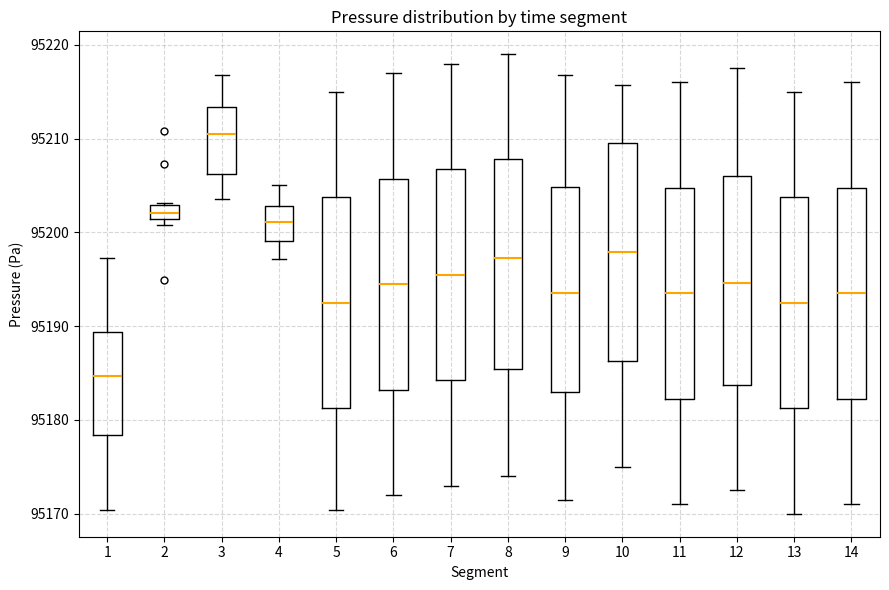

Reading left to right, transcribe this box plot: for each box, give where its median line is, the range the box spans, and where its two whiskers end, as read against the y-axis. The values are not printed on the chart, so give them approximately, as read against the axis.

1: median 95185, box 95178 to 95189, whiskers 95170 to 95197
2: median 95202, box 95201 to 95203, whiskers 95201 (just below the box's lower edge) to 95203
3: median 95210, box 95206 to 95213, whiskers 95204 to 95217
4: median 95201, box 95199 to 95203, whiskers 95197 to 95205
5: median 95193, box 95181 to 95204, whiskers 95170 to 95215
6: median 95195, box 95183 to 95206, whiskers 95172 to 95217
7: median 95196, box 95184 to 95207, whiskers 95173 to 95218
8: median 95197, box 95185 to 95208, whiskers 95174 to 95219
9: median 95194, box 95183 to 95205, whiskers 95171 to 95217
10: median 95198, box 95186 to 95210, whiskers 95175 to 95216
11: median 95194, box 95182 to 95205, whiskers 95171 to 95216
12: median 95195, box 95184 to 95206, whiskers 95173 to 95218
13: median 95193, box 95181 to 95204, whiskers 95170 to 95215
14: median 95194, box 95182 to 95205, whiskers 95171 to 95216